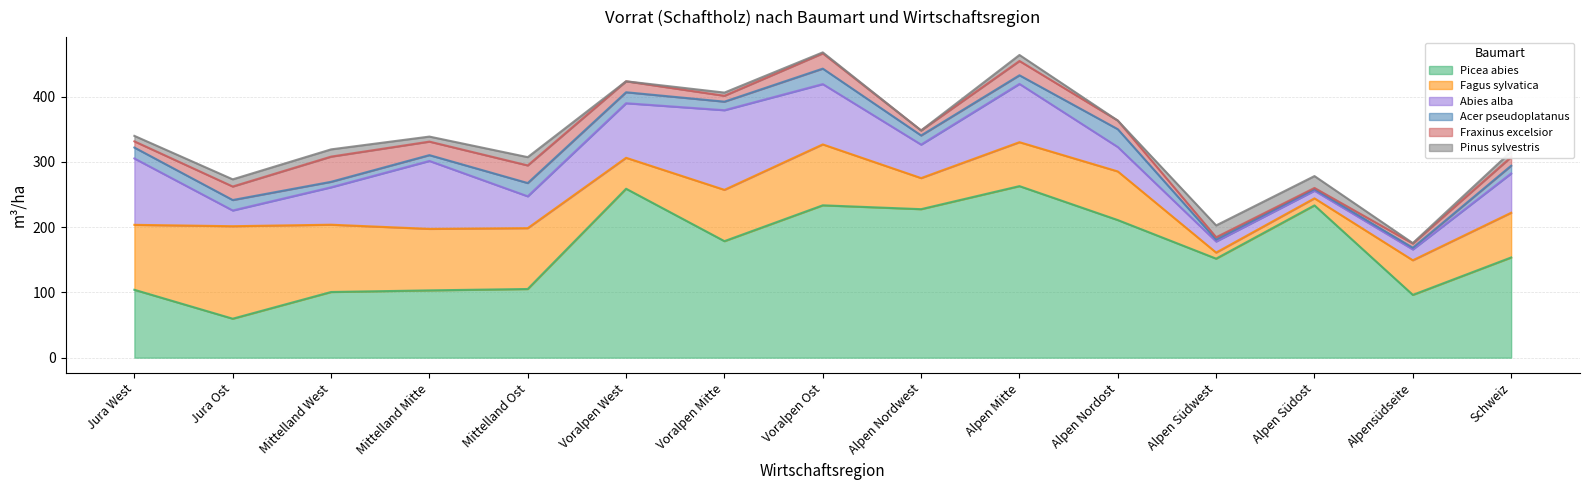

How many data points does each series have?

15